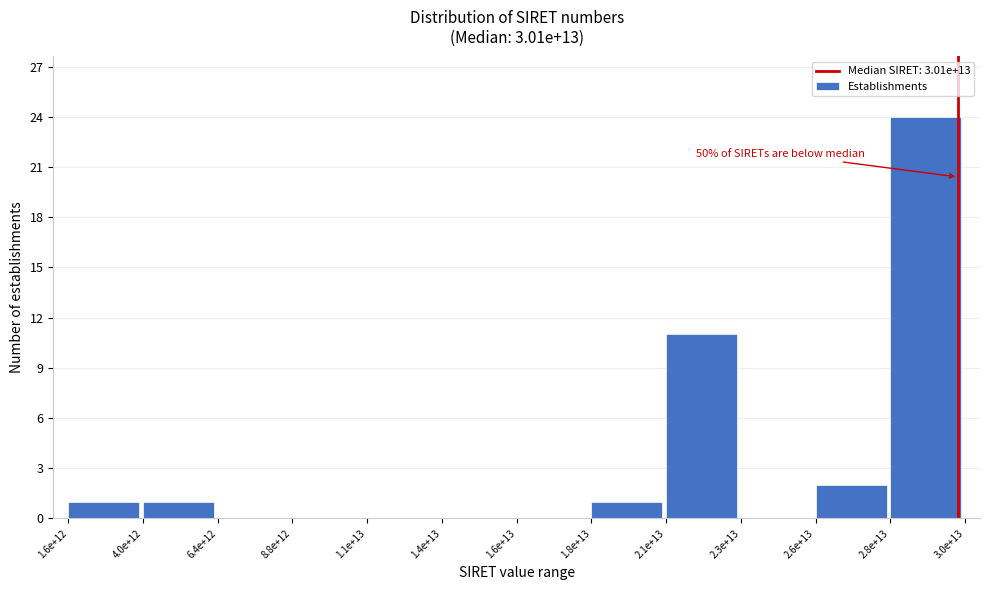

Reading right to left, list all the values displayed in this chart.

2.8e+13=24	2.6e+13=2	2.3e+13=0	2.1e+13=11	1.8e+13=1	1.6e+13=0	1.4e+13=0	1.1e+13=0	8.8e+12=0	6.4e+12=0	4.0e+12=1	1.6e+12=1